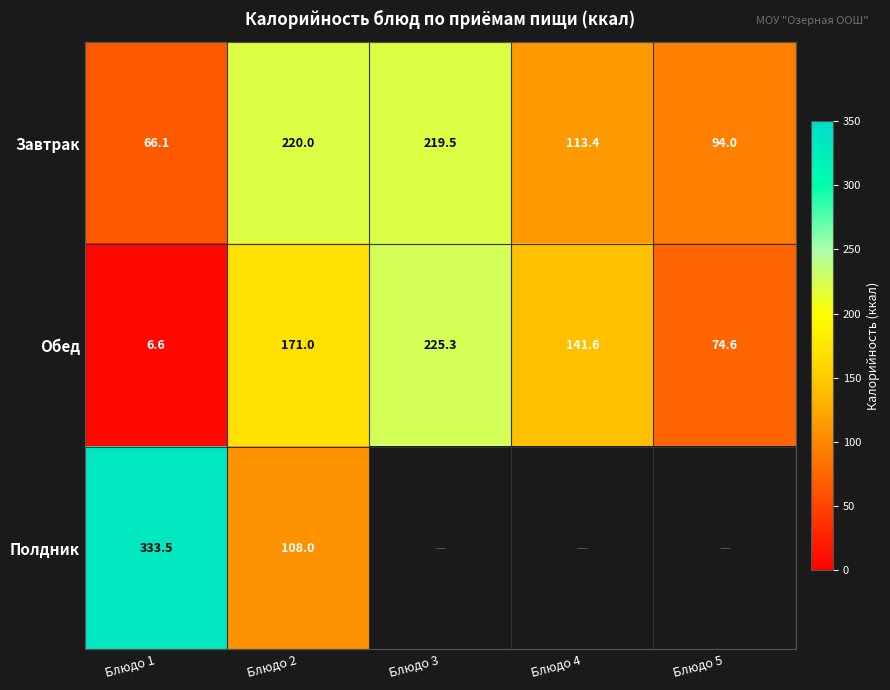

At which category does the chart reach its peak across all series?

Блюдо 1